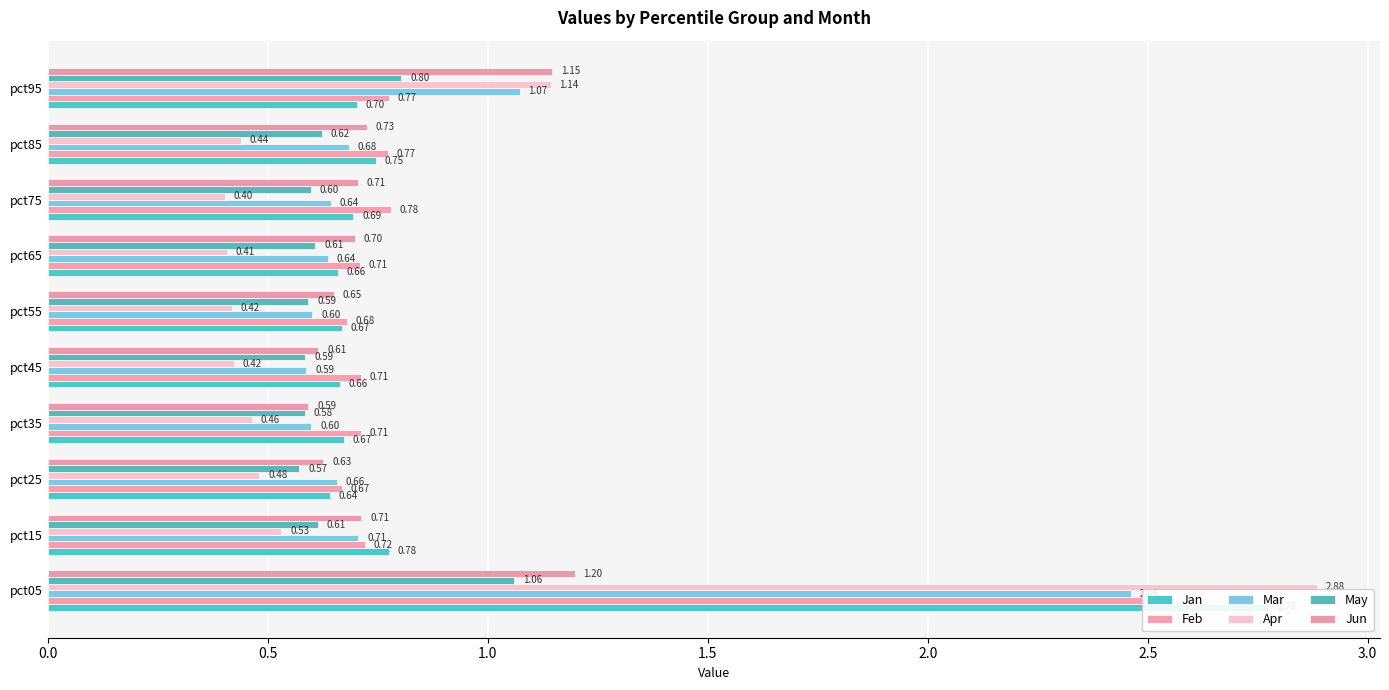

Are the bars horizontal?

Yes